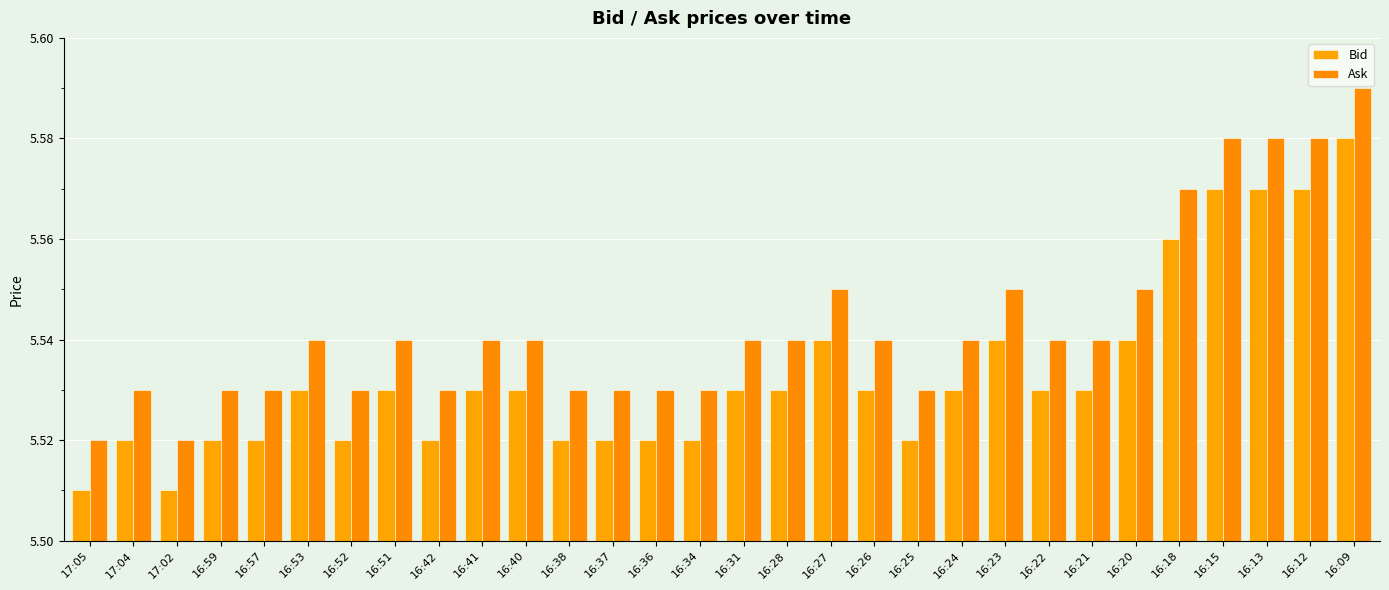

How many distinct data groups are displayed?

2